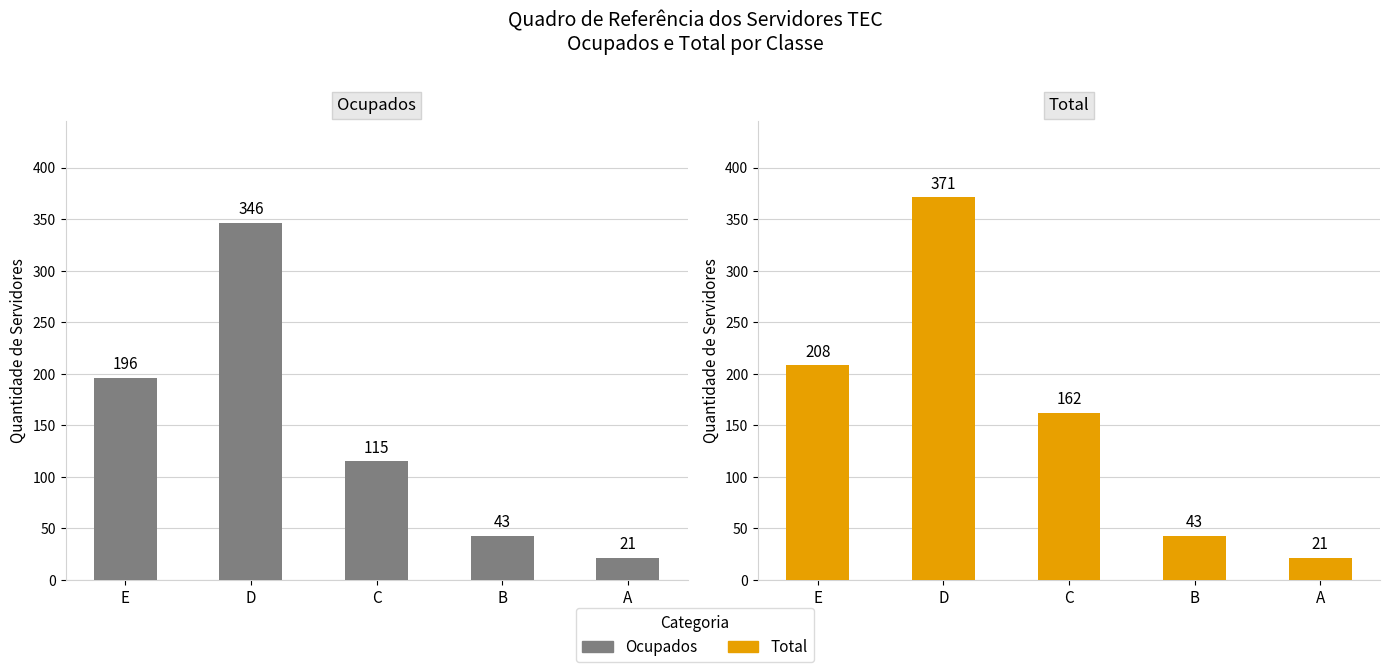

Is it true that Ocupados equals 346 at D?

True